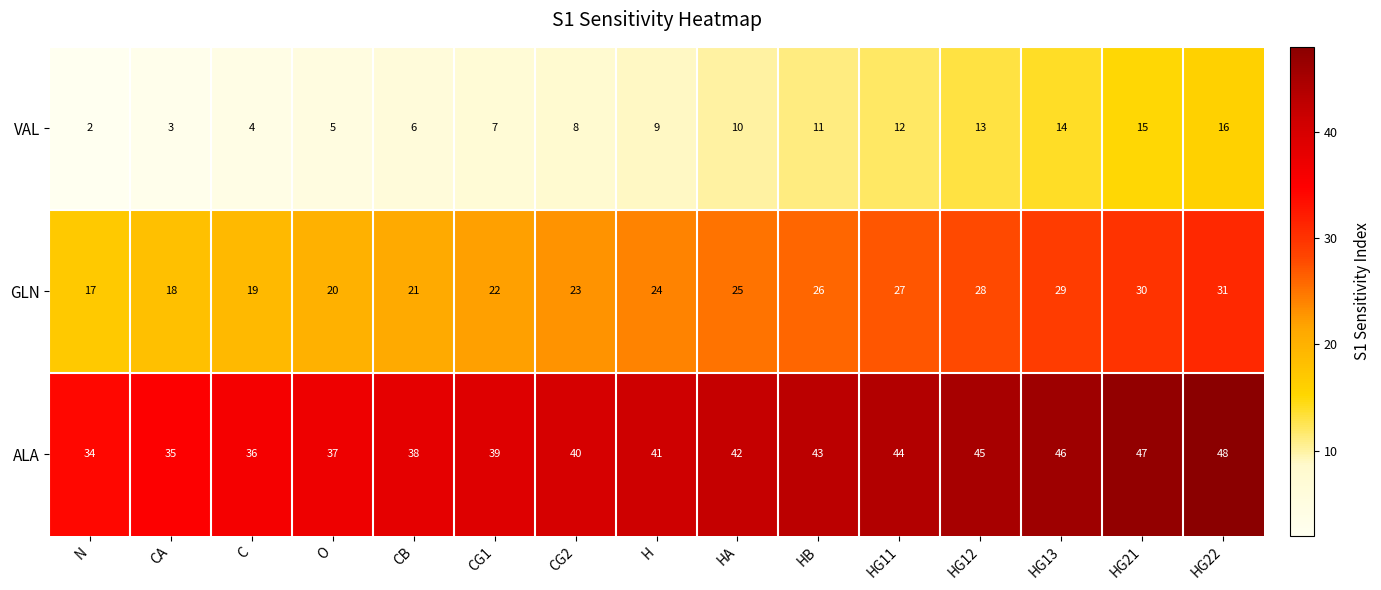

How many data points does each series have?

15